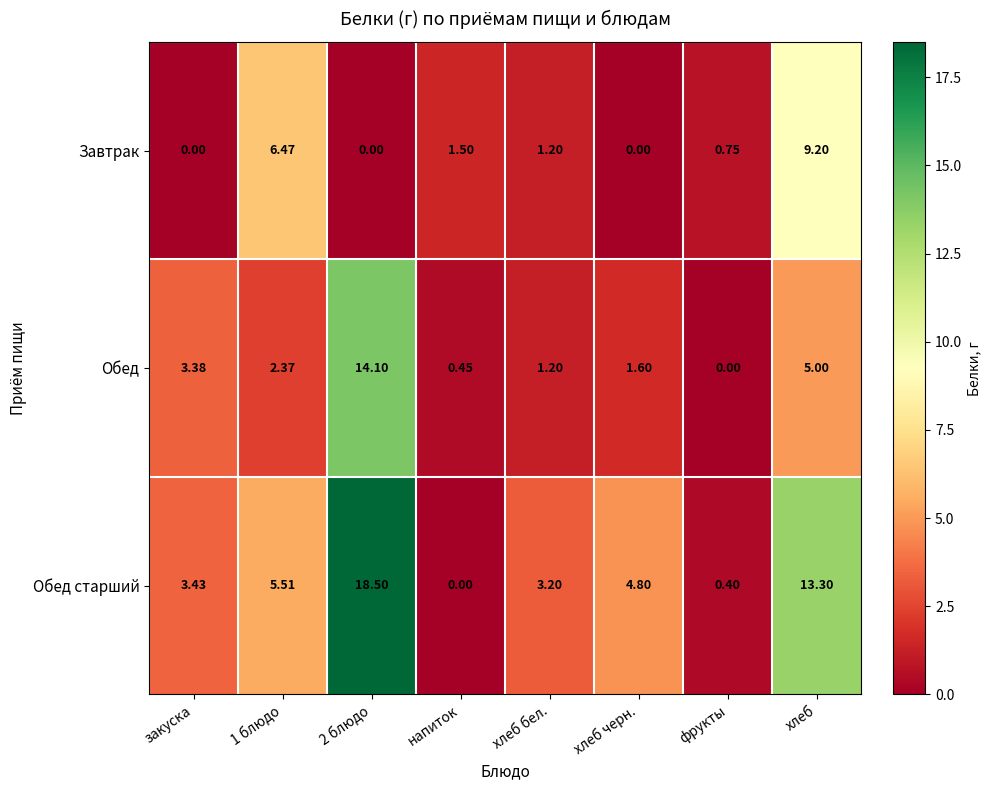

Which series has the largest range (max minus min)?

Обед старший